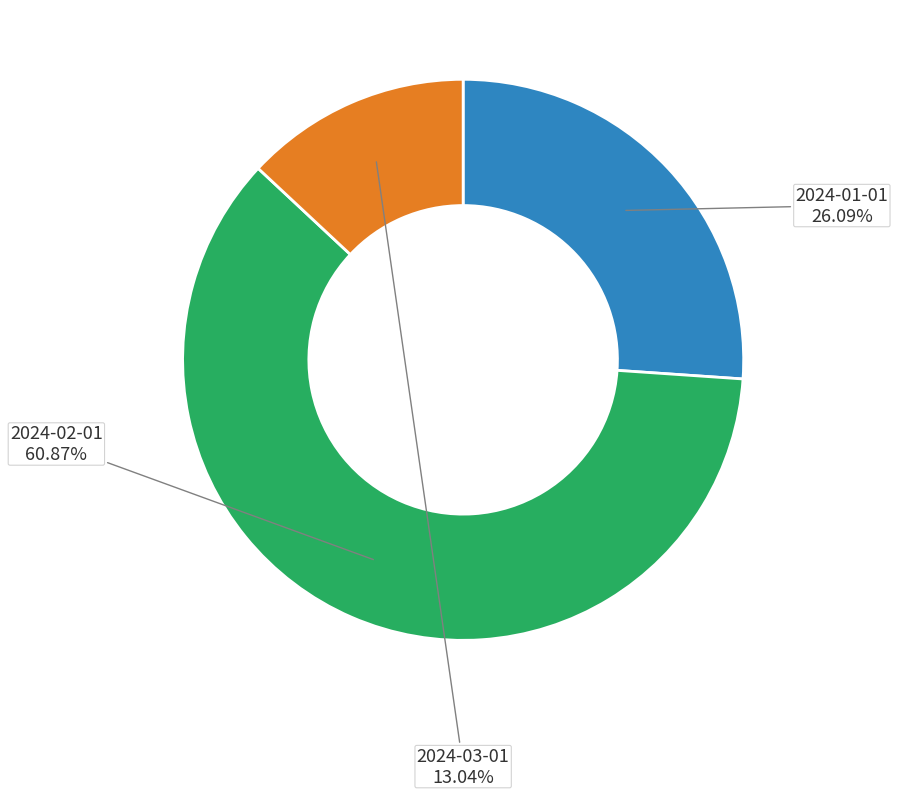

Is there a majority slice in this chart?

Yes